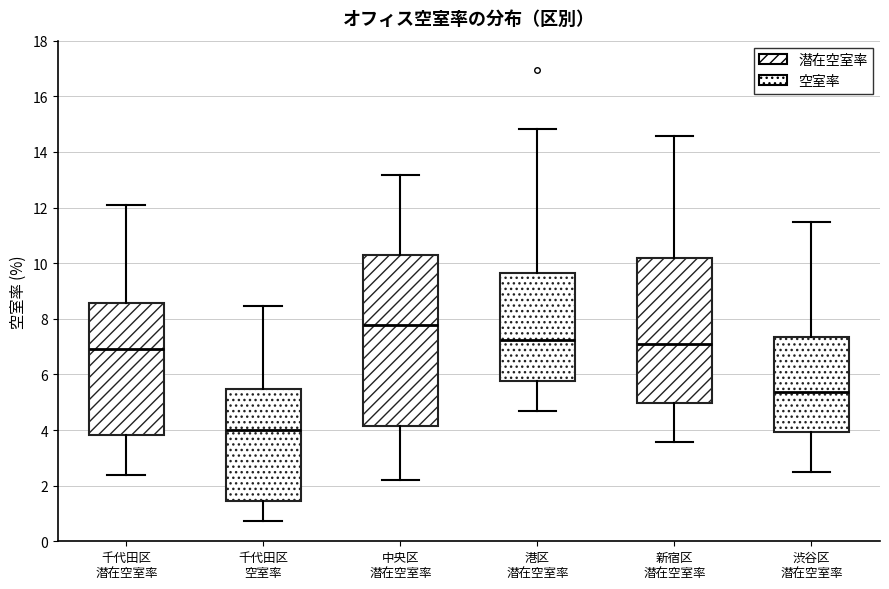

Reading left to right, transcribe this box plot: for each box, give where its median line is, the range the box spans, and where its two whiskers end, as read against the y-axis. The values are not printed on the chart, so give them approximately, as read against the axis.

千代田区 潜在空室率: median 7.0, box 3.8 to 8.6, whiskers 2.4 to 12.0
千代田区 空室率: median 4.0, box 1.4 to 5.4, whiskers 0.8 to 8.4
中央区 潜在空室率: median 7.8, box 4.2 to 10.2, whiskers 2.2 to 13.2
港区 潜在空室率: median 7.2, box 5.8 to 9.6, whiskers 4.6 to 14.8
新宿区 潜在空室率: median 7.0, box 5.0 to 10.2, whiskers 3.6 to 14.6
渋谷区 潜在空室率: median 5.4, box 4.0 to 7.4, whiskers 2.6 to 11.4